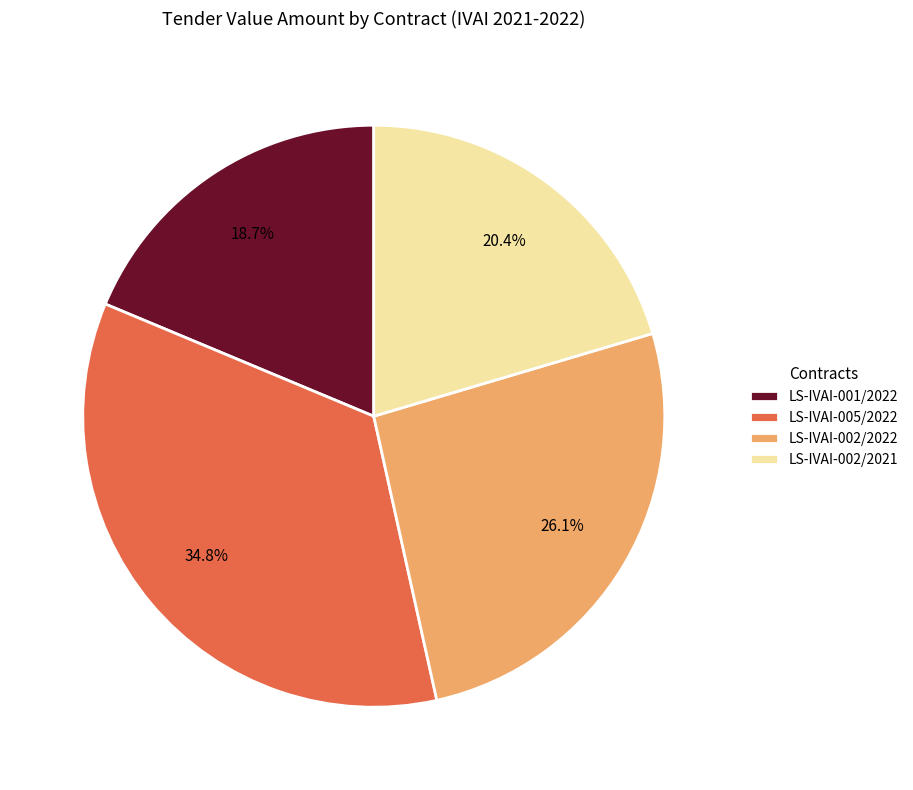

How many slices are in this pie chart?

4